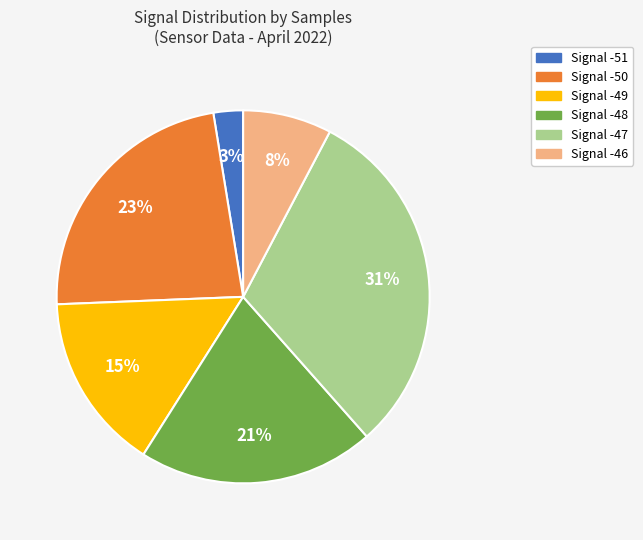

To the nearest percent, what is the difference between the largest and smallest slice percentages?

28%